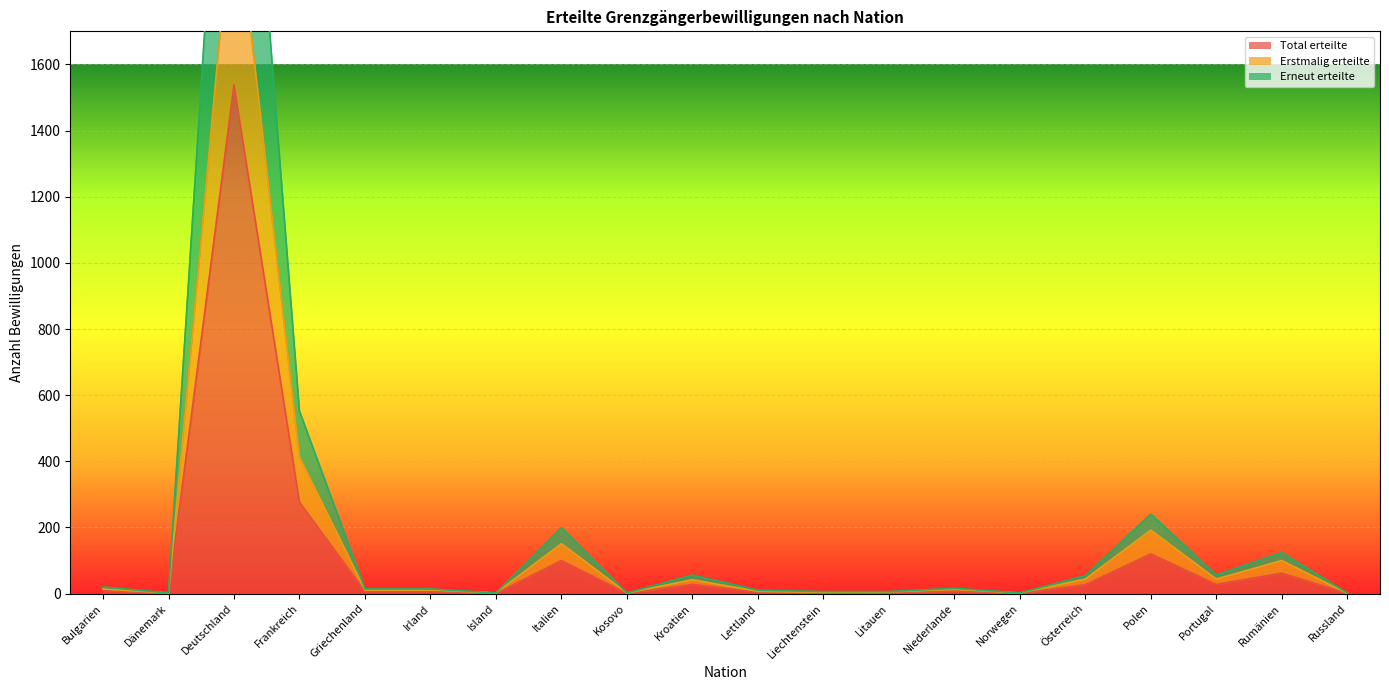

Where is Erstmalig erteilte nearest to the value 1075?

Frankreich